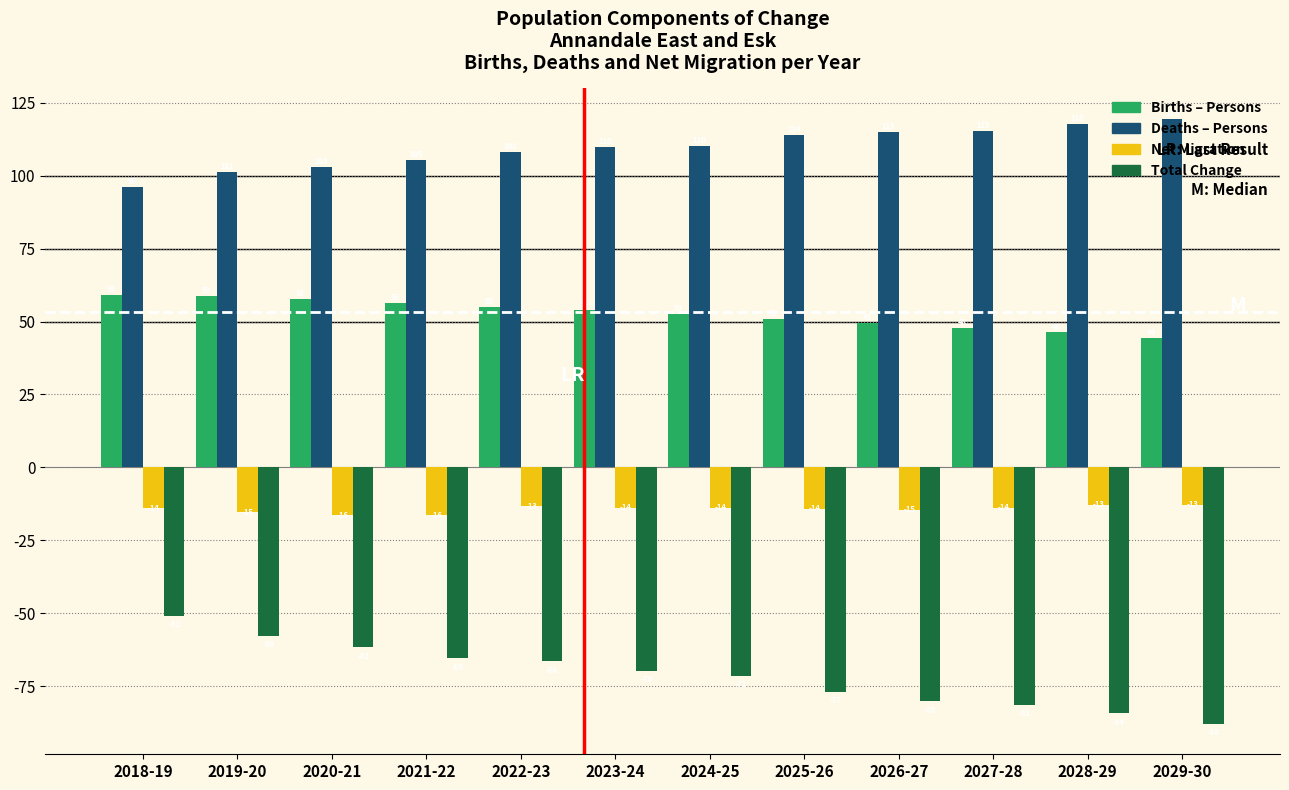

Which series changed the most between 2021-22 and 2024-25?

Total Change